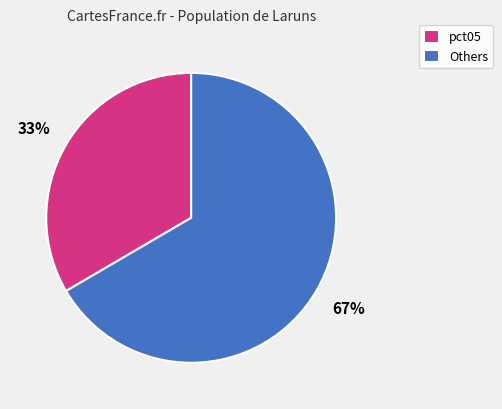

Combined, do pct05 and Others account for over 50%?

Yes